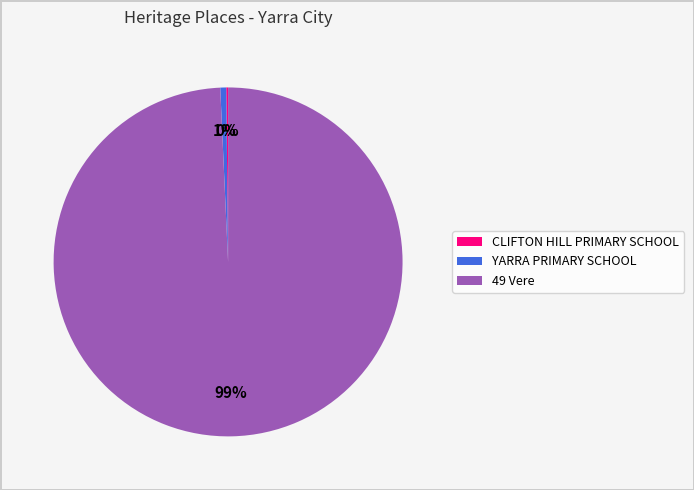

True or false: YARRA PRIMARY SCHOOL accounts for 1% of the total.

True